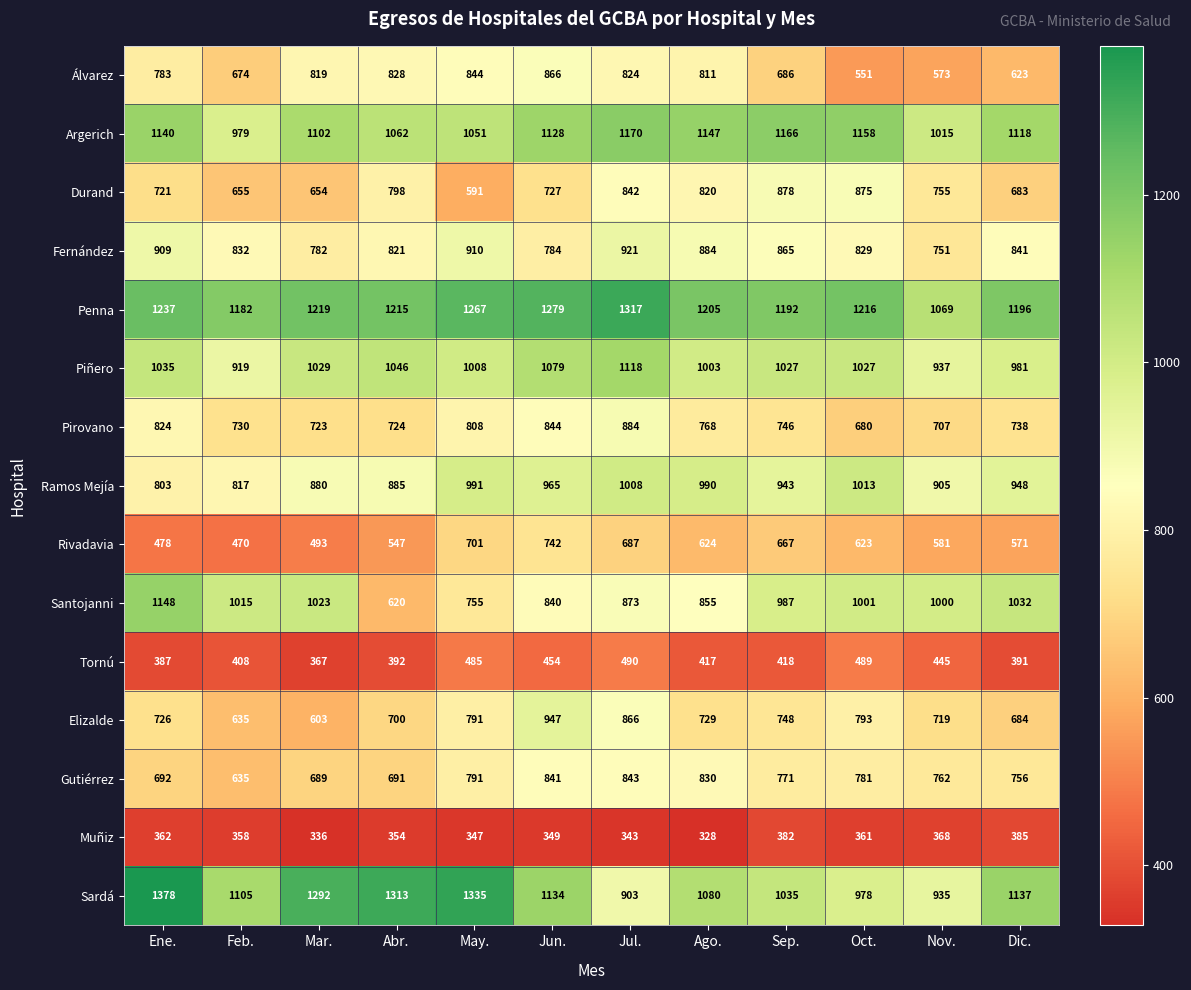

What is the maximum value shown in the chart?

1378